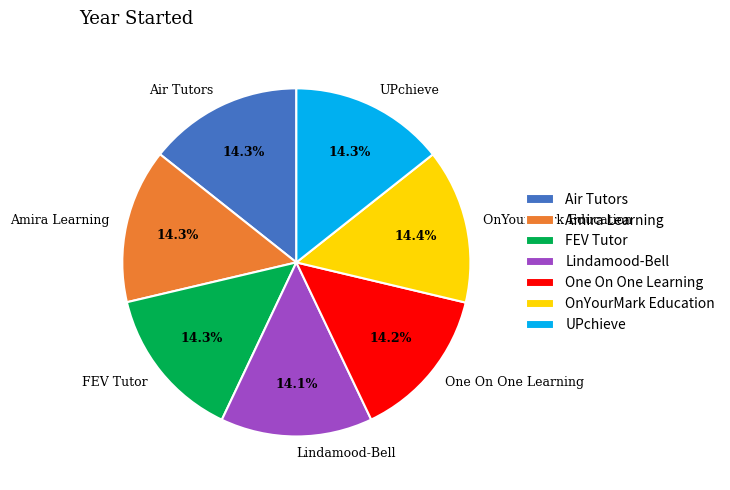

Do Lindamood-Bell and Amira Learning together represent more than half of the pie?

No